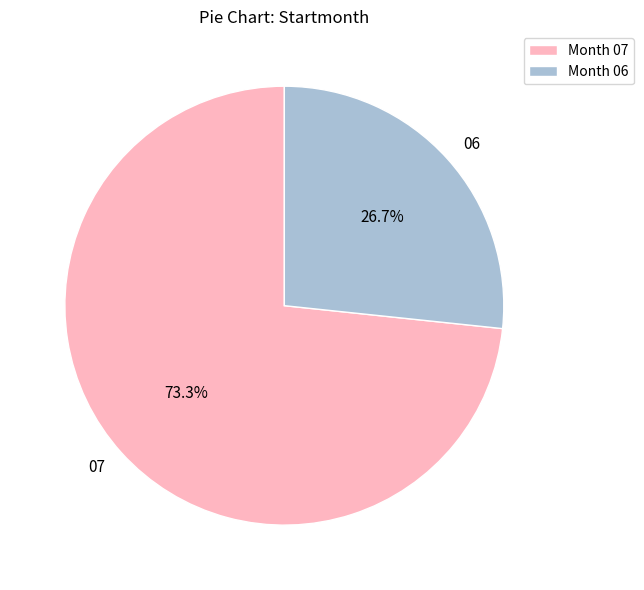

To the nearest percent, what is the combined percentage of 06 and 07?

100%